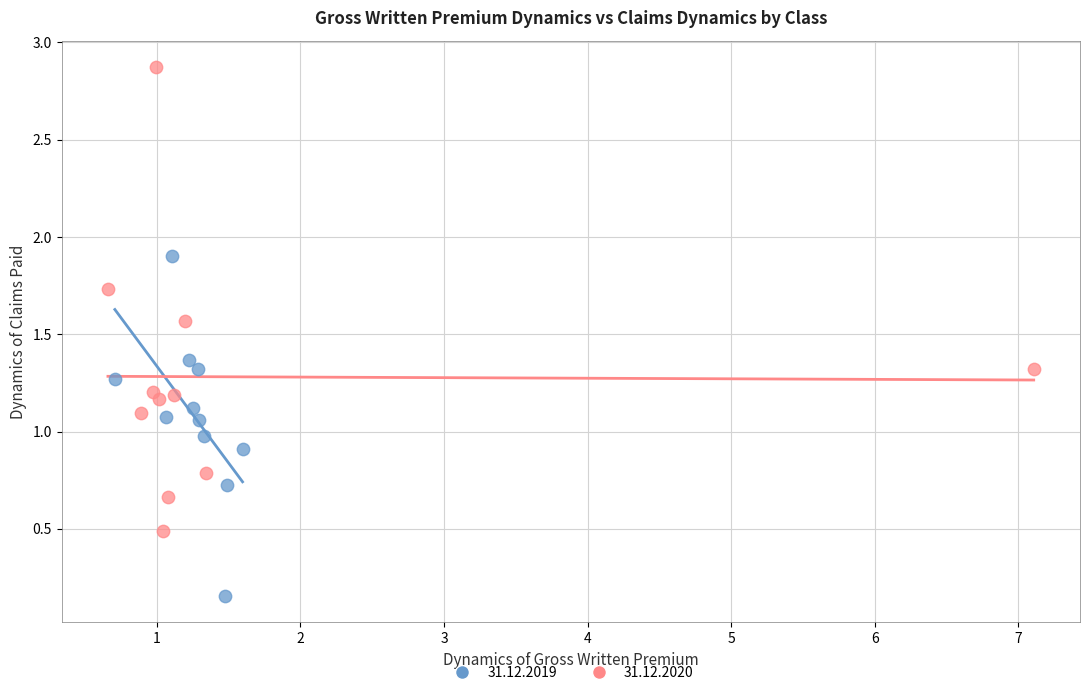

Which series contains the highest Y value?

31.12.2020